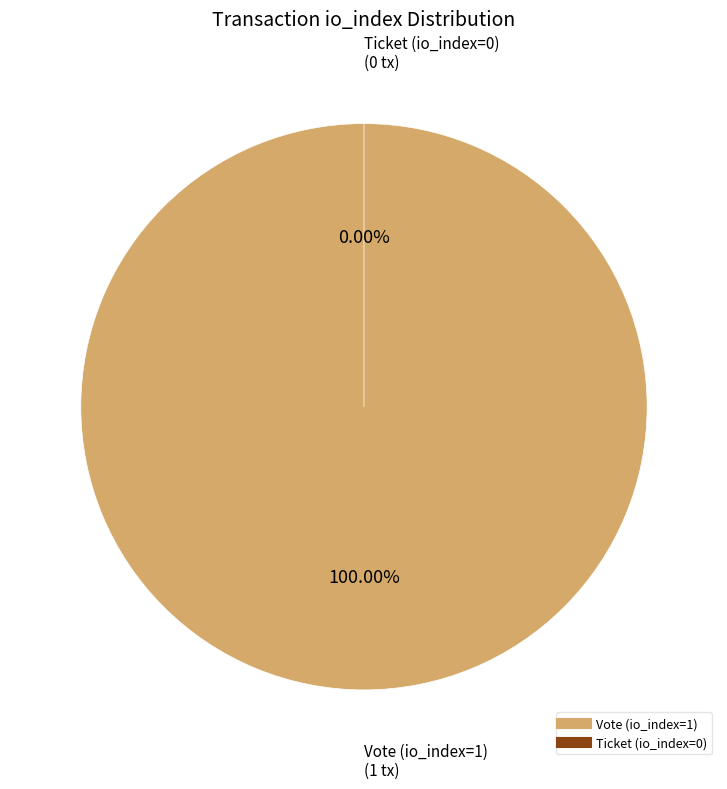

Which category has the smallest portion of the pie?

Ticket (io_index=0)